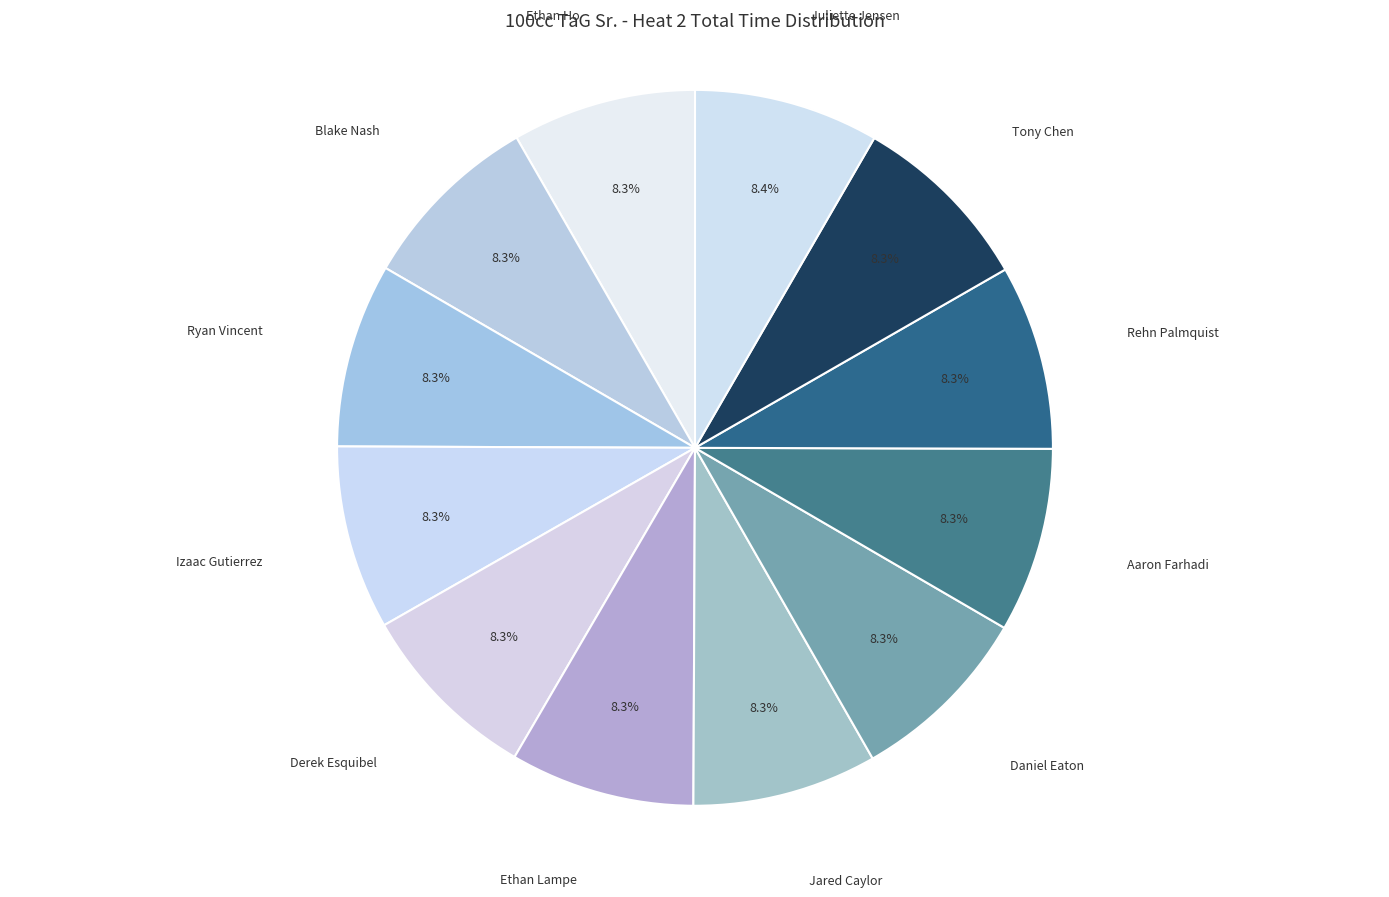

Count the number of slices in the pie.

12